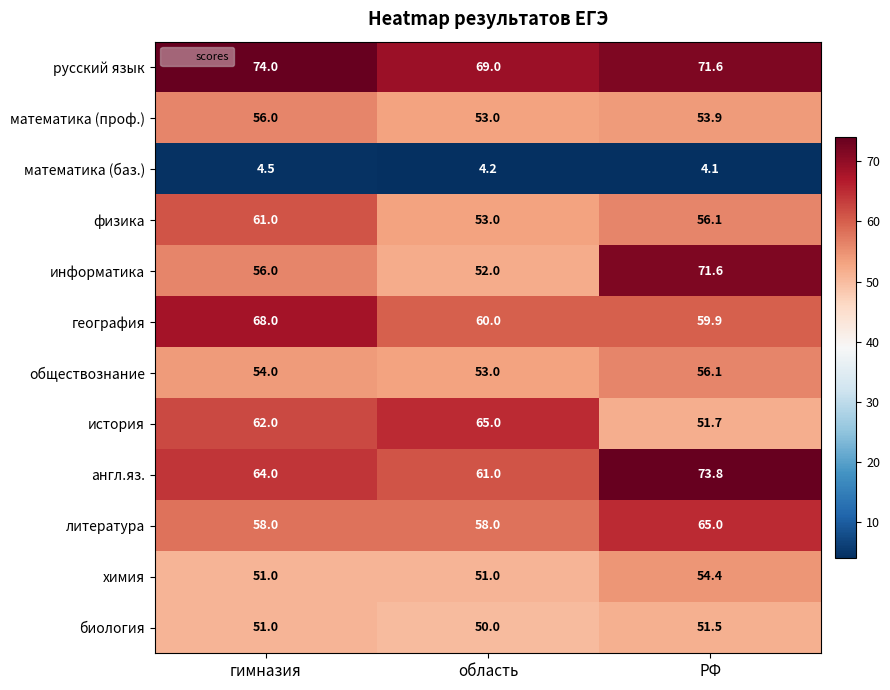

How many география values are between 59 and 68?

3